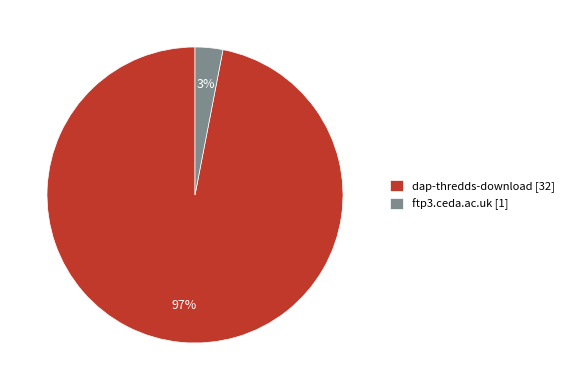

How many segments does this pie chart have?

2